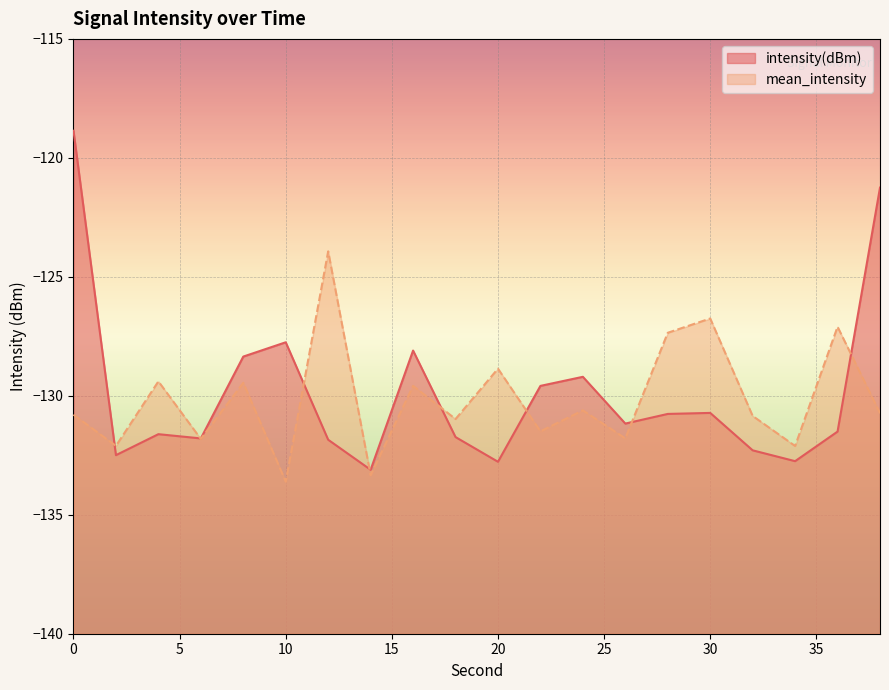

The value of mean_intensity at 20 is -128.9. True or false?

True